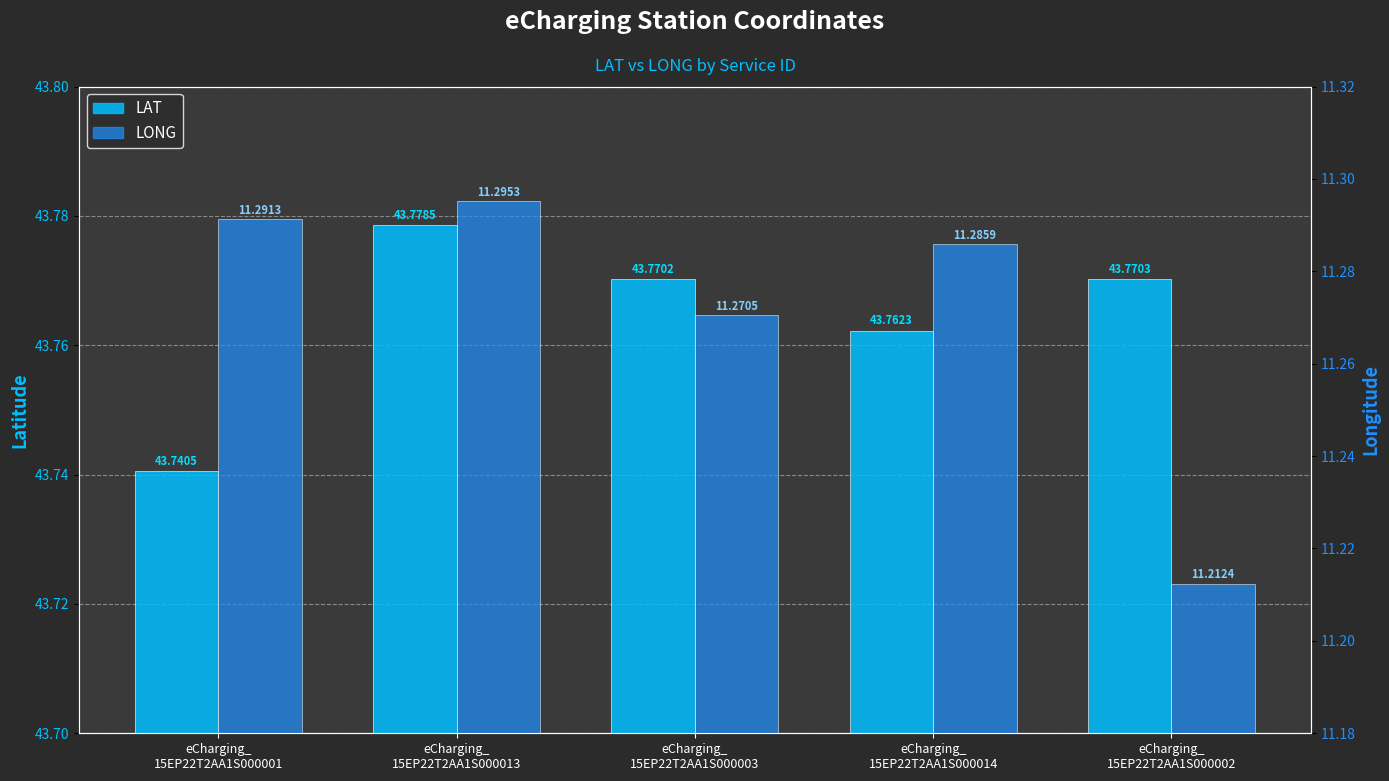

How many groups of bars are there?

5